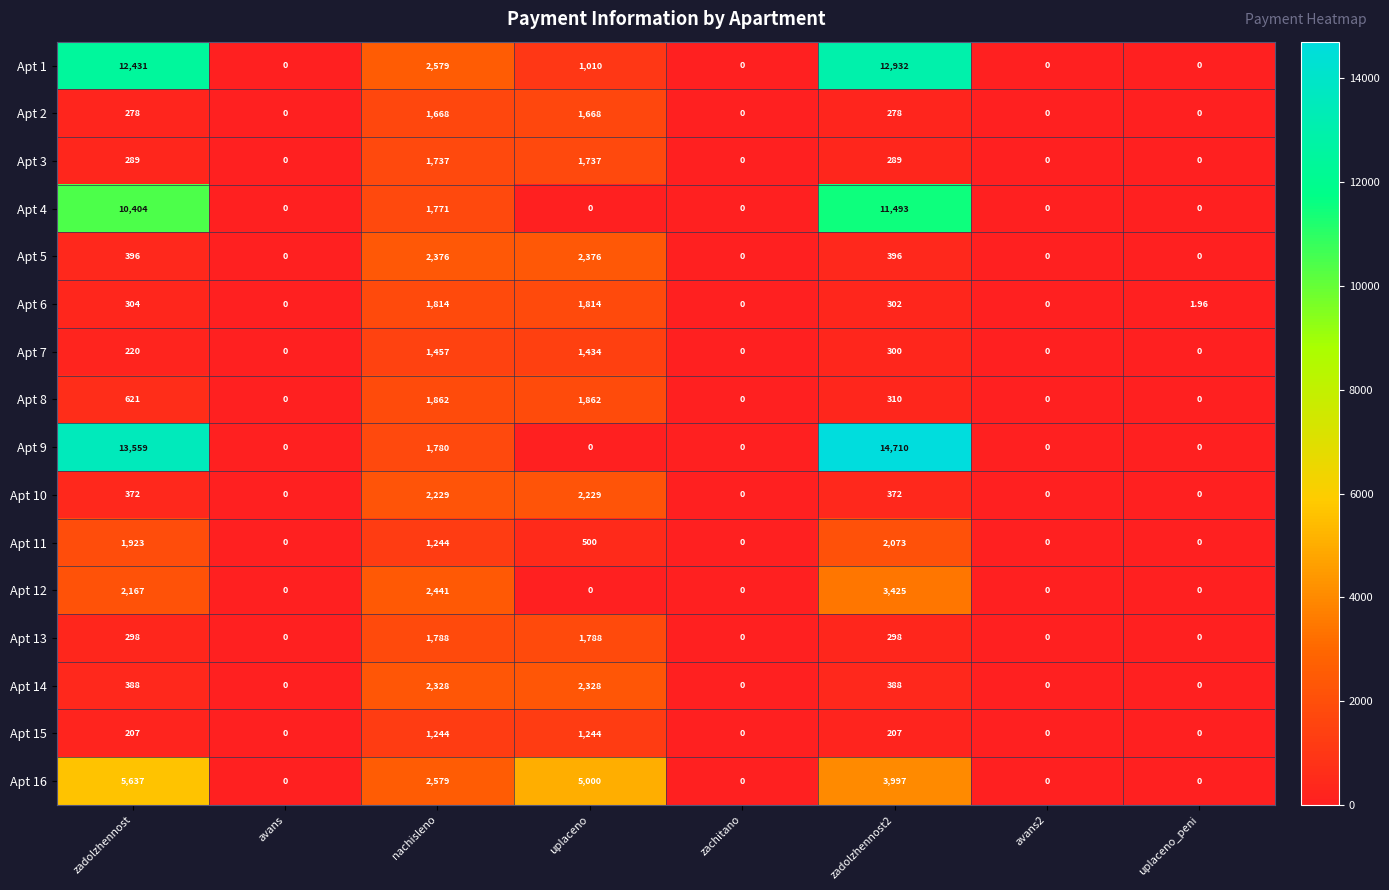

How many values in the Apt 14 series are below 388?

4